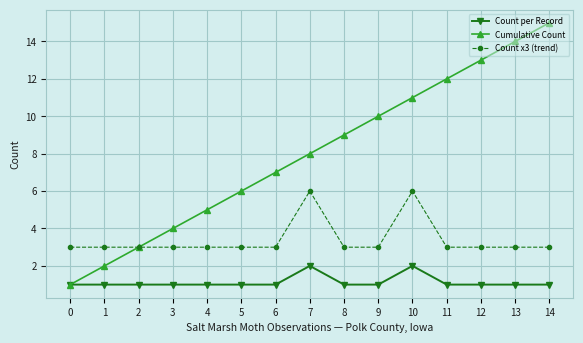

Where is Cumulative Count nearest to the value 8?

7